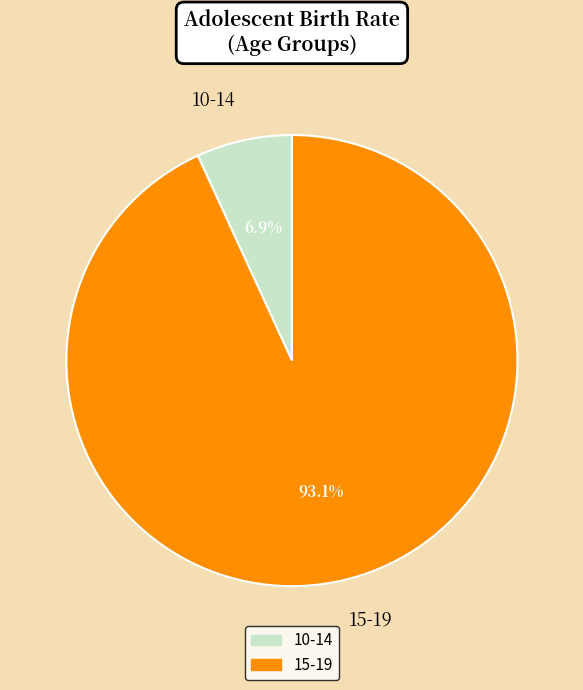

Rank the categories by value from highest to lowest.

15-19, 10-14